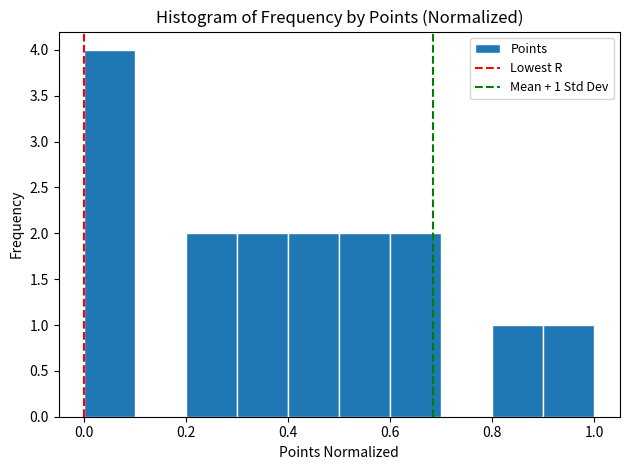

Over which range of the x-axis is the bar tallest?

0.0 to 0.1